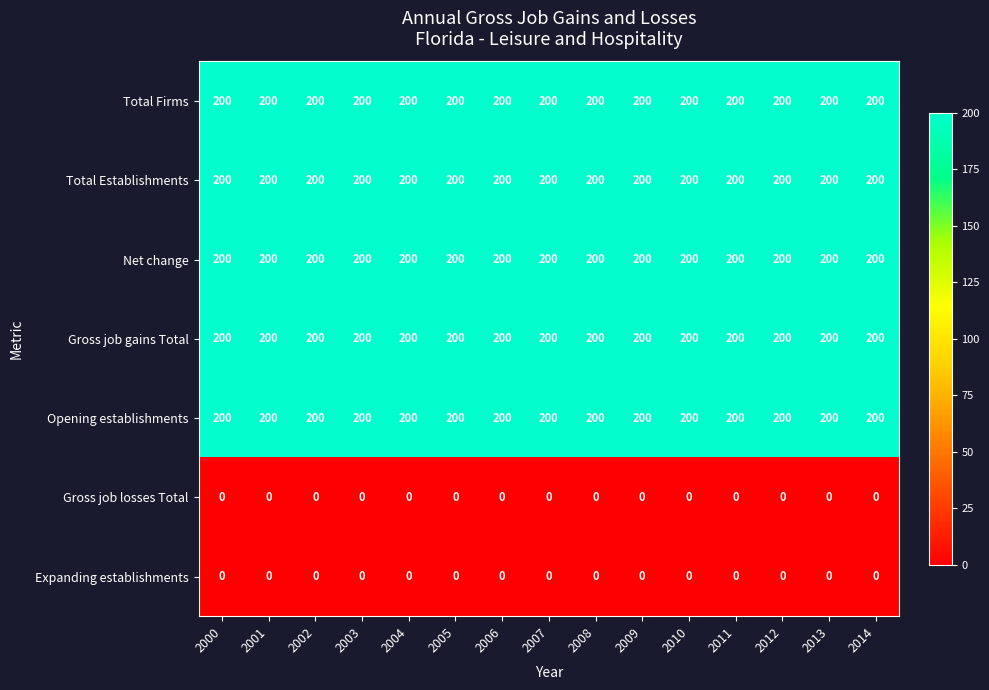

The Gross job gains Total series shows 200 at 2012. True or false?

True